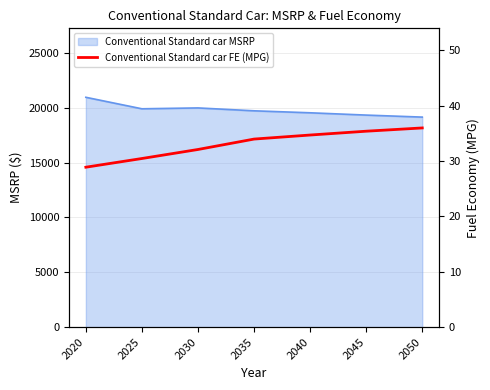

The value at 2035 is 50.3. True or false?

False